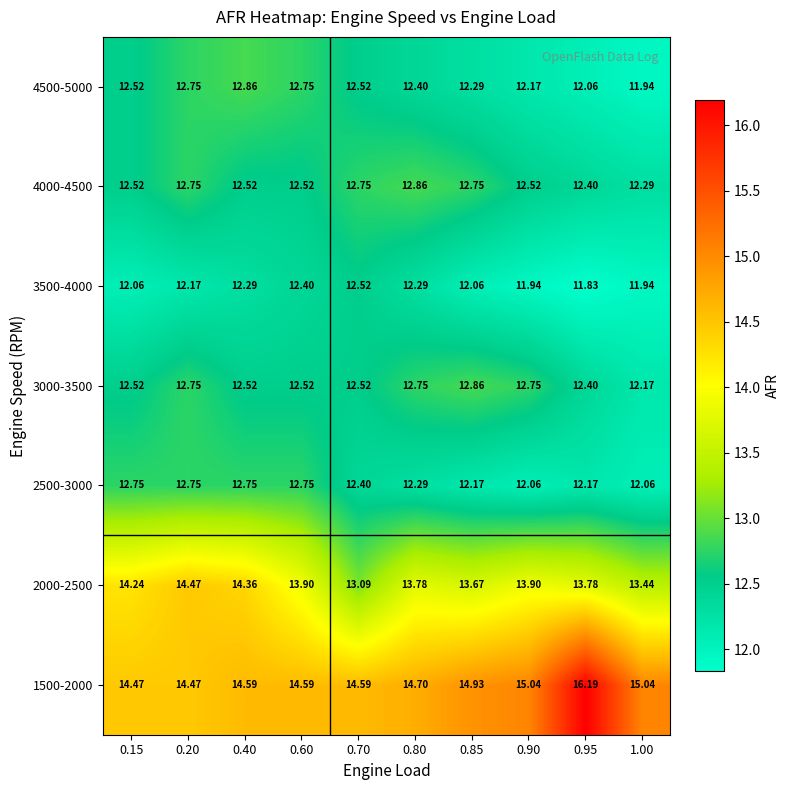

Which series changed the most between 0.60 and 1.00?

4500-5000